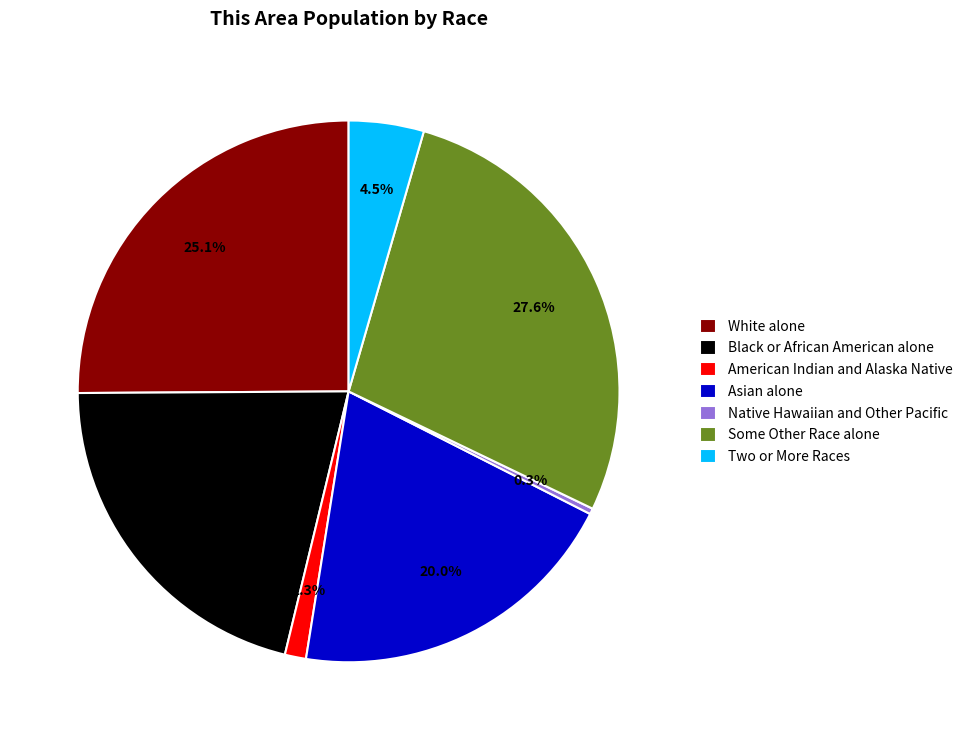

Is there a majority slice in this chart?

No